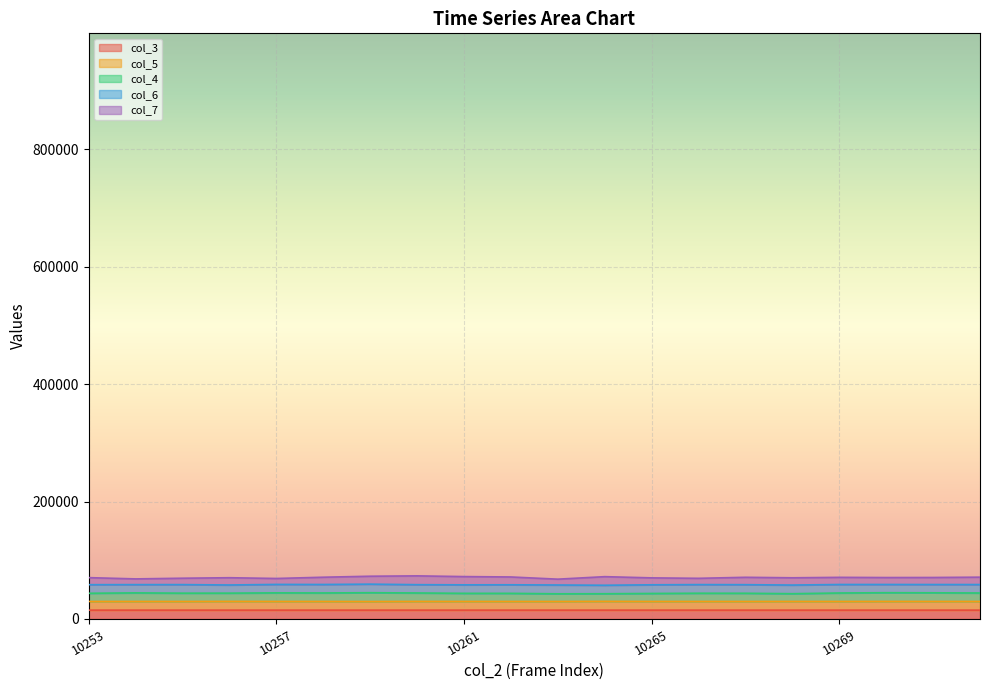

In col_5, how many points are higher than both neighbors (excluding endpoints)?

7